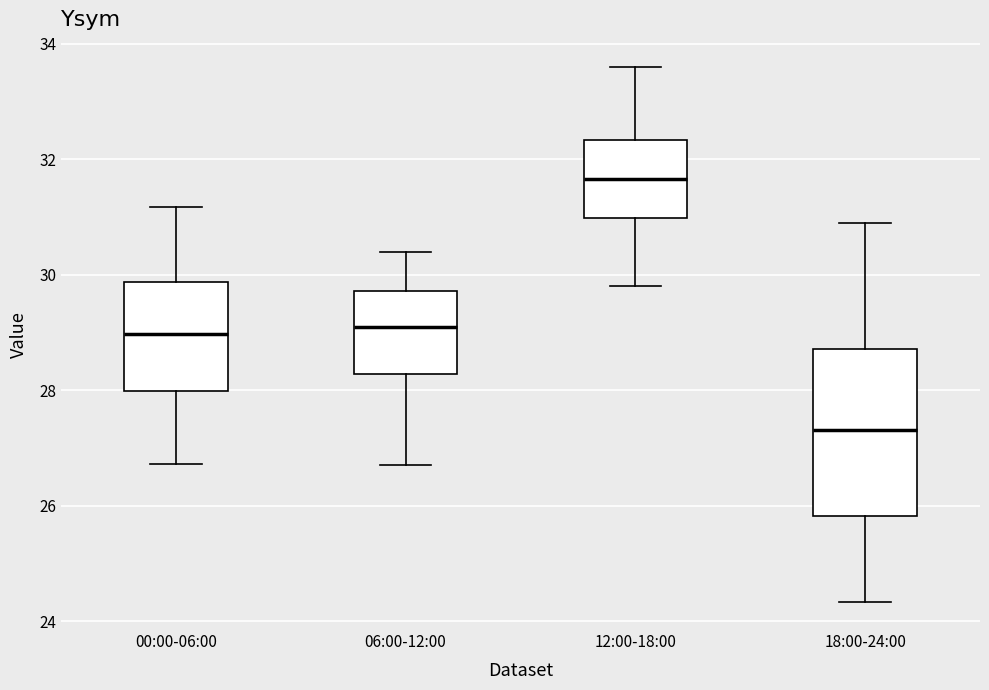

Reading left to right, read every box against the y-axis: the position of its median line, the range the box covers, and the ends of its whiskers. The values are not printed on the chart, so give them approximately, as read against the axis.

00:00-06:00: median 29.0, box 28.0 to 29.8, whiskers 26.8 to 31.2
06:00-12:00: median 29.2, box 28.2 to 29.8, whiskers 26.8 to 30.4
12:00-18:00: median 31.6, box 31.0 to 32.4, whiskers 29.8 to 33.6
18:00-24:00: median 27.4, box 25.8 to 28.8, whiskers 24.4 to 31.0